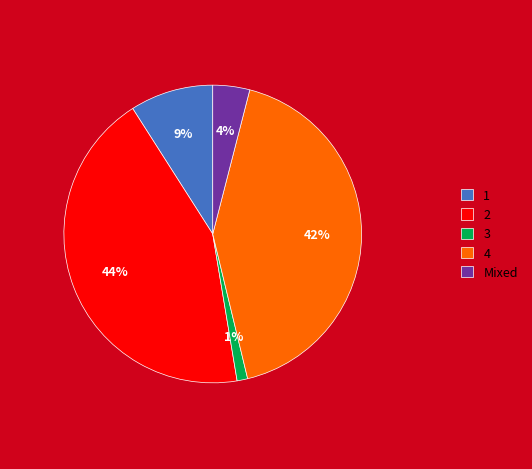

To the nearest percent, what is the combined percentage of 4 and 2?

86%